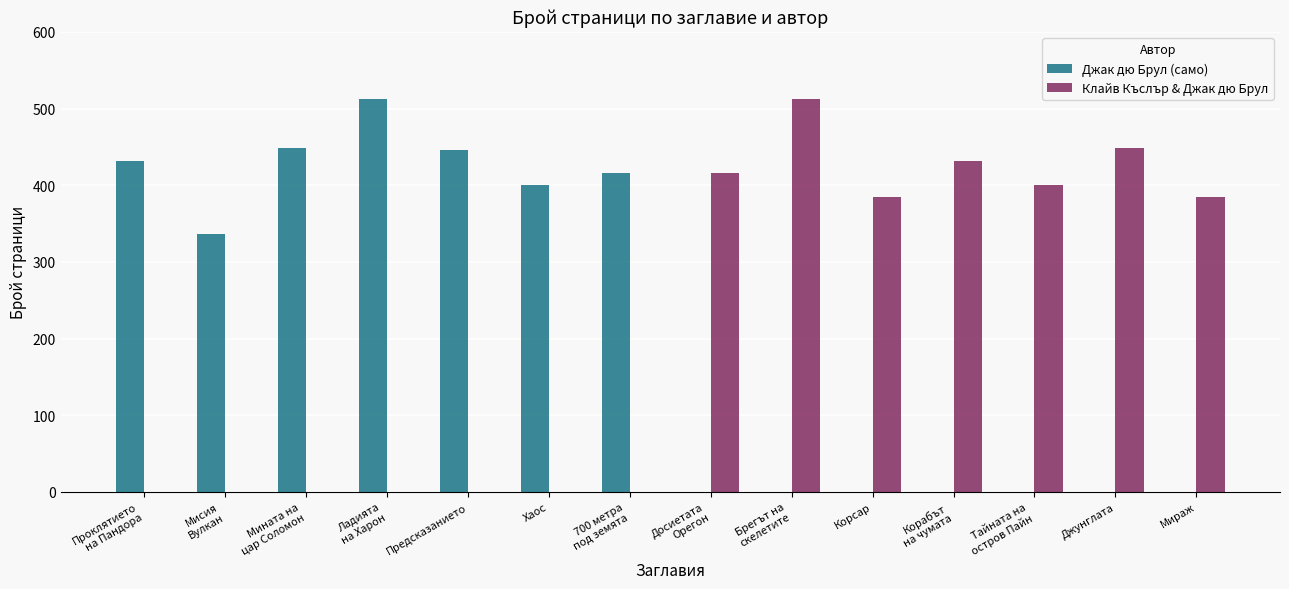

What is the sum of all Джак дю Брул (само) values?

2990